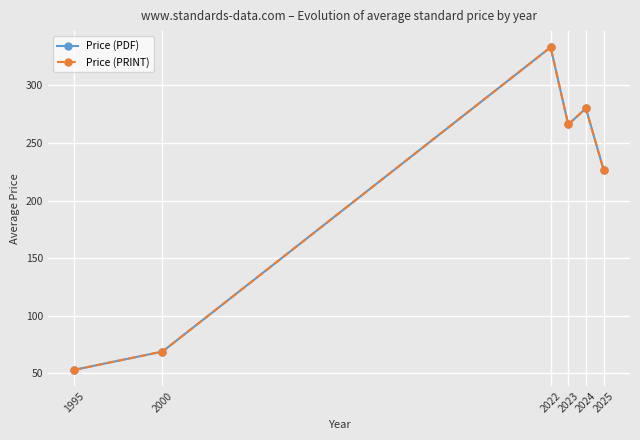

Does the chart have visible grid lines?

Yes